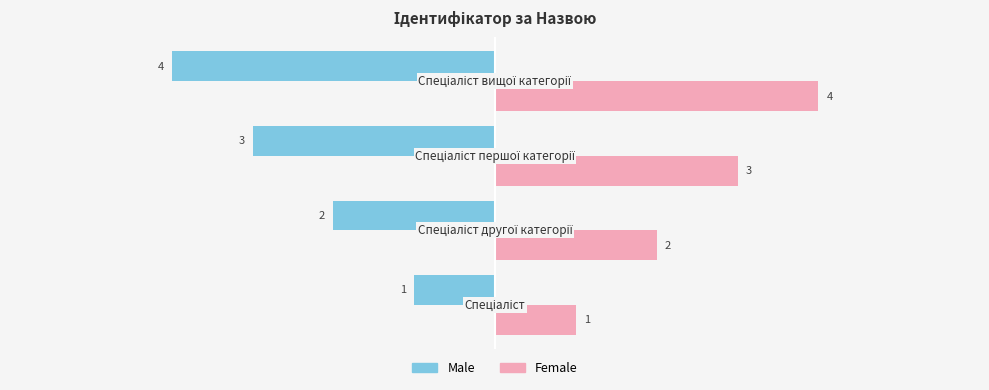

What are all the series names shown in the legend?

Male, Female